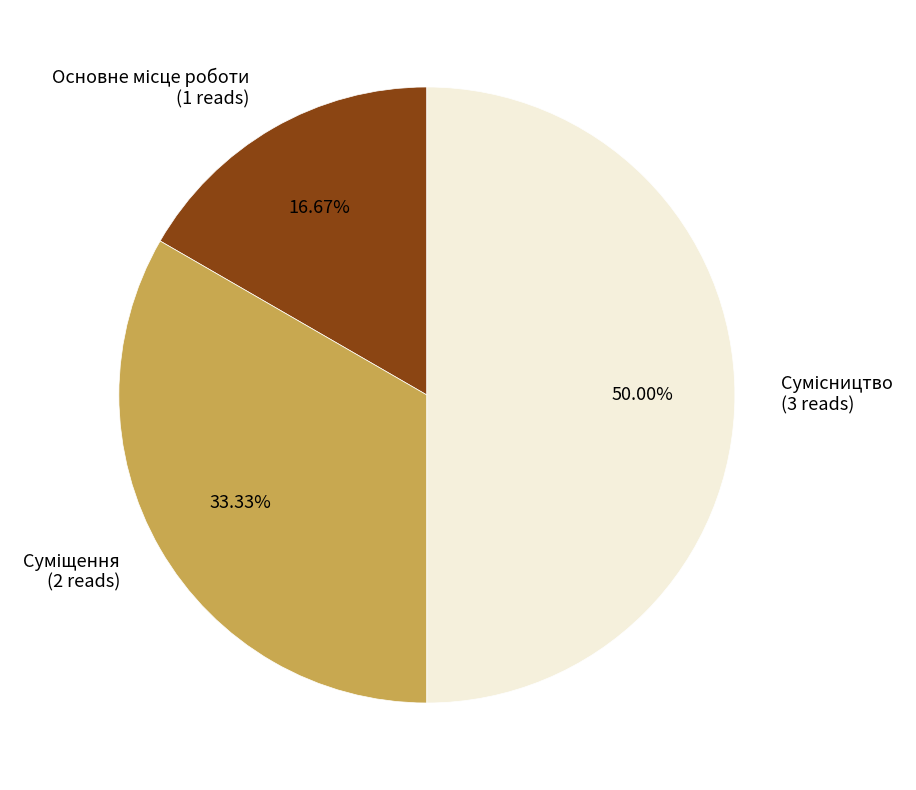

What is the total percentage of Суміщення and Сумісництво?

83.3%